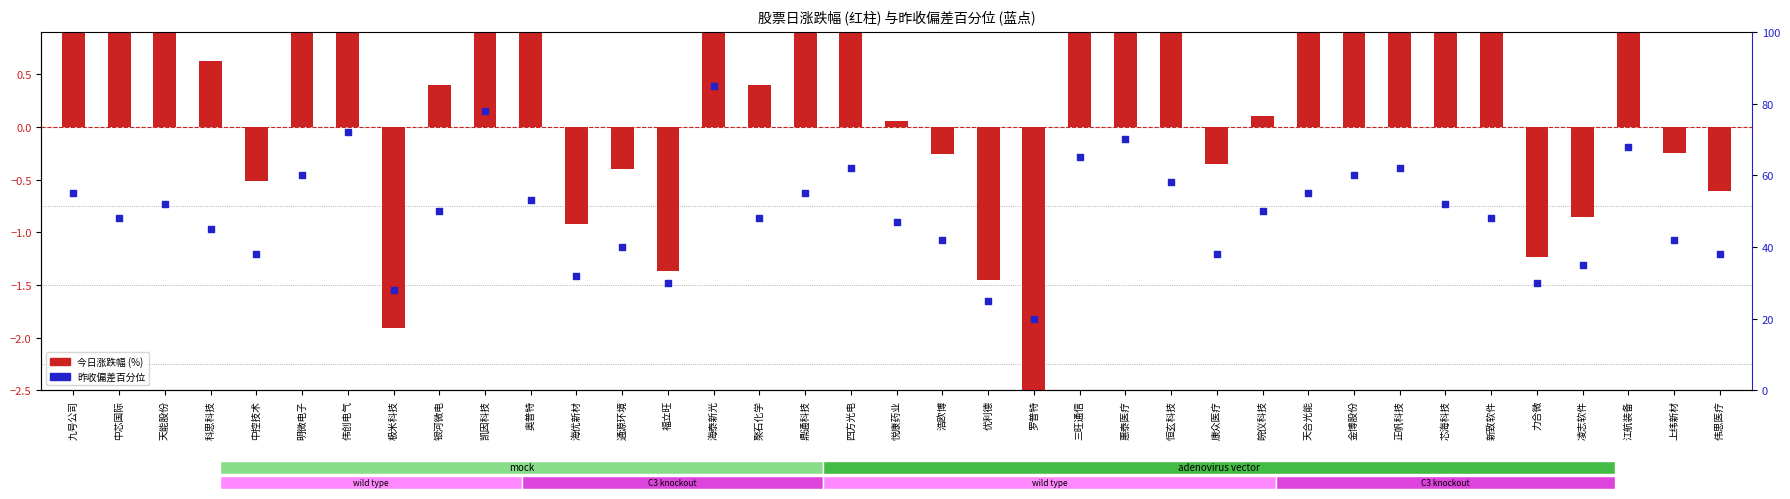

Which series contains the highest Y value?

昨收偏差百分位